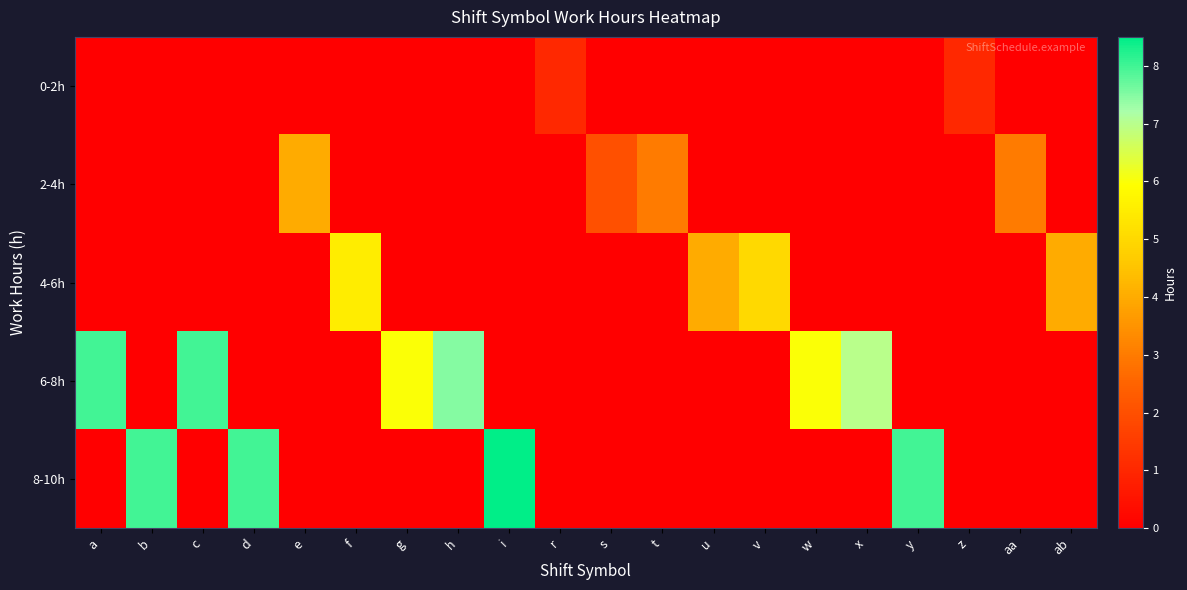

At how many categories does at least one series exceed 5?

11